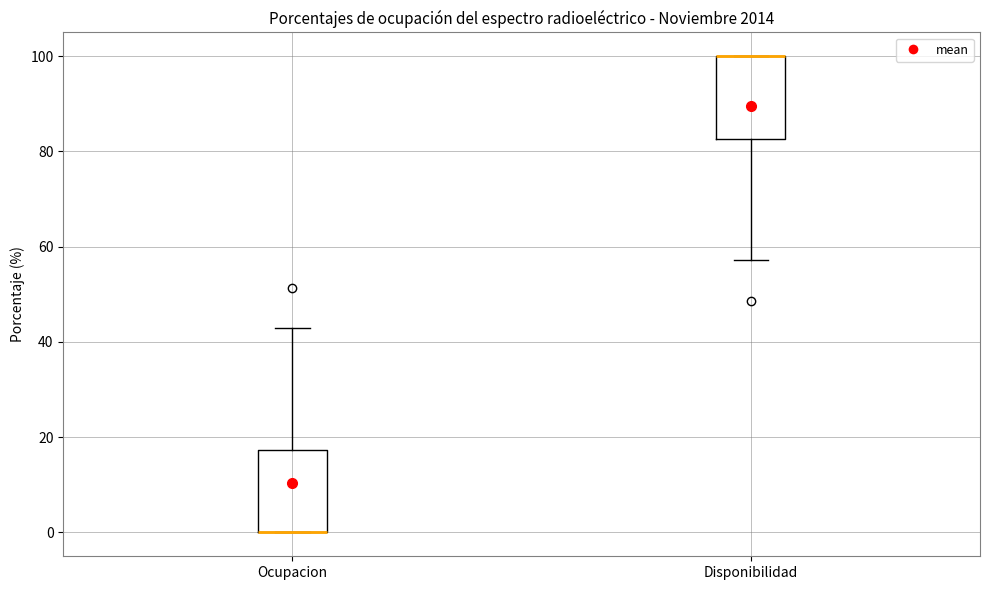

Reading left to right, transcribe this box plot: for each box, give where its median line is, the range the box spans, and where its two whiskers end, as read against the y-axis. The values are not printed on the chart, so give them approximately, as read against the axis.

Ocupacion: median 0 (drawn on the box's lower edge), box 0 to 18, whiskers 0 to 42
Disponibilidad: median 100 (drawn on the box's upper edge), box 82 to 100, whiskers 58 to 100